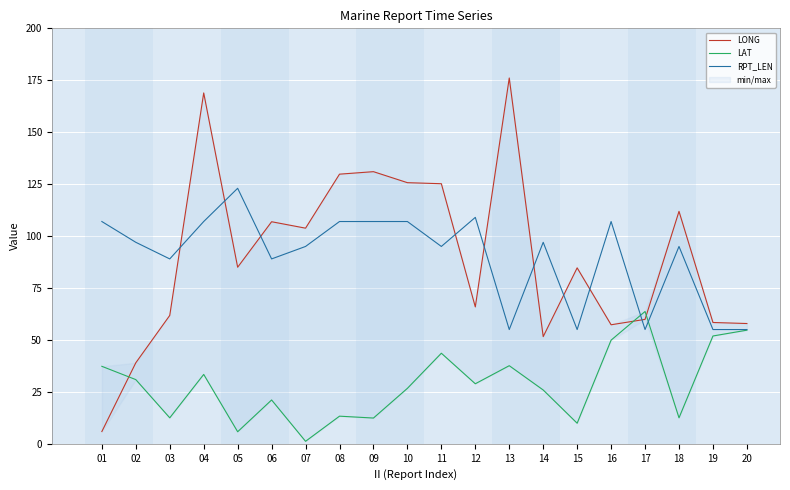

What is the total value across all series at 16?

214.2